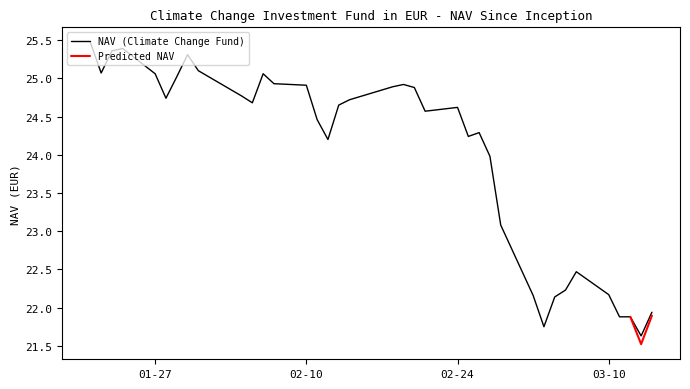

What is the value of the 16th point from the left?

24.6